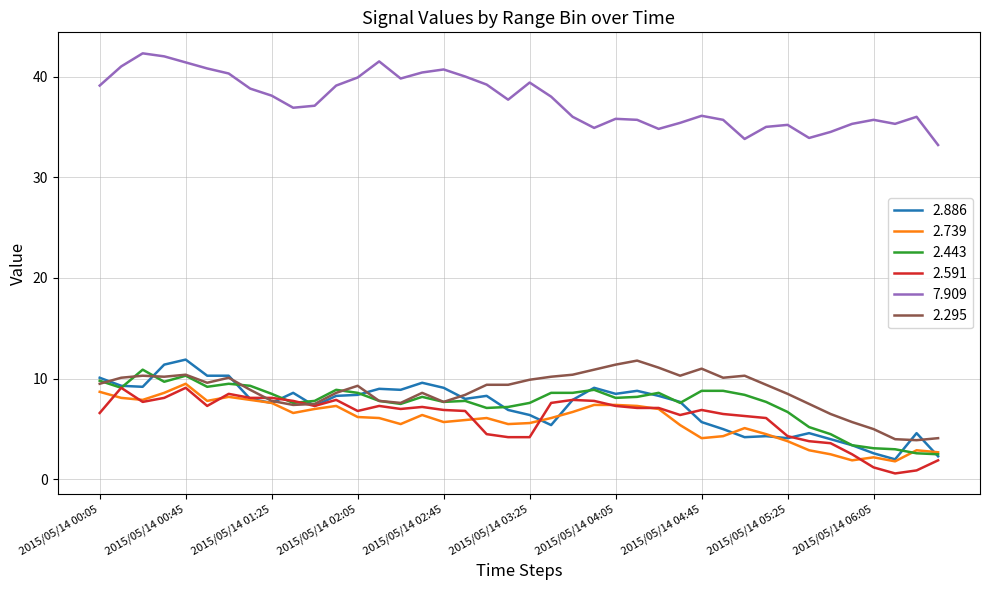

How many lines are shown in the chart?

6